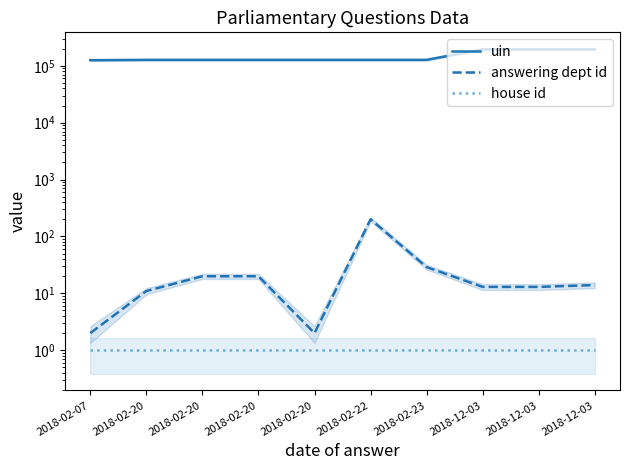

How many data points in answering dept id are above 14?

4